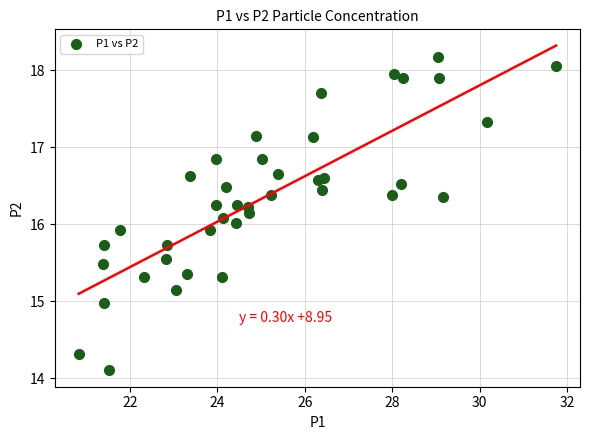

What is the range of Y values (max minus min)?

4.1